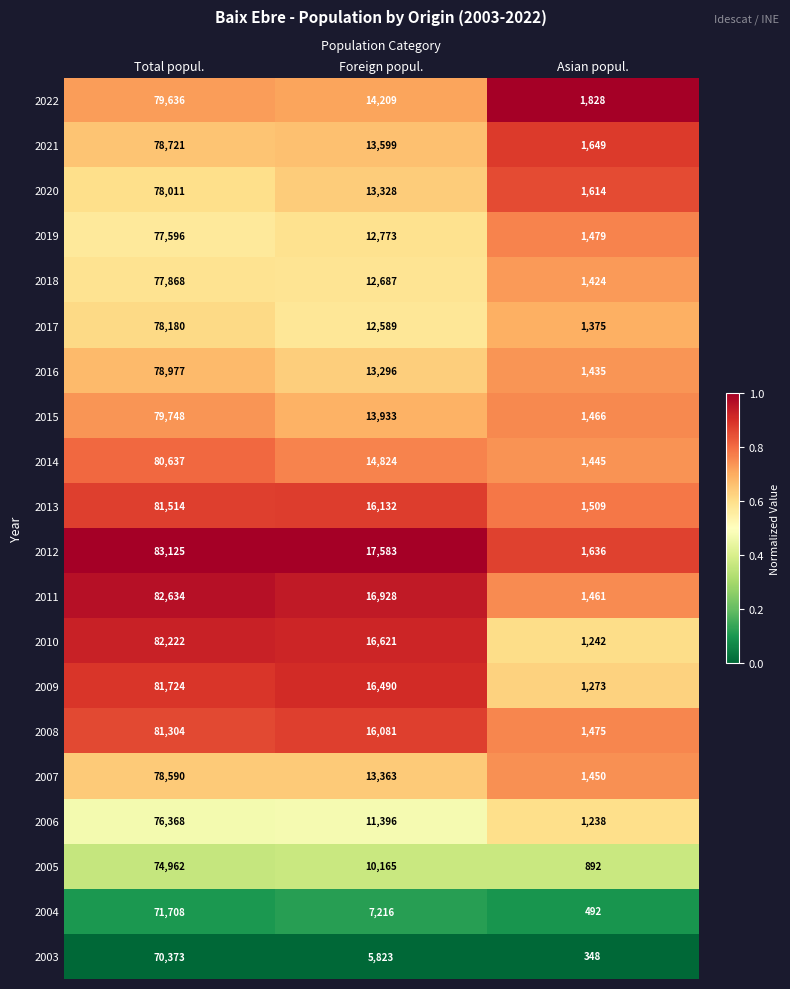

At Foreign popul., list the series in order from largest to smallest.

2012, 2011, 2010, 2009, 2013, 2008, 2014, 2022, 2015, 2021, 2007, 2020, 2016, 2019, 2018, 2017, 2006, 2005, 2004, 2003